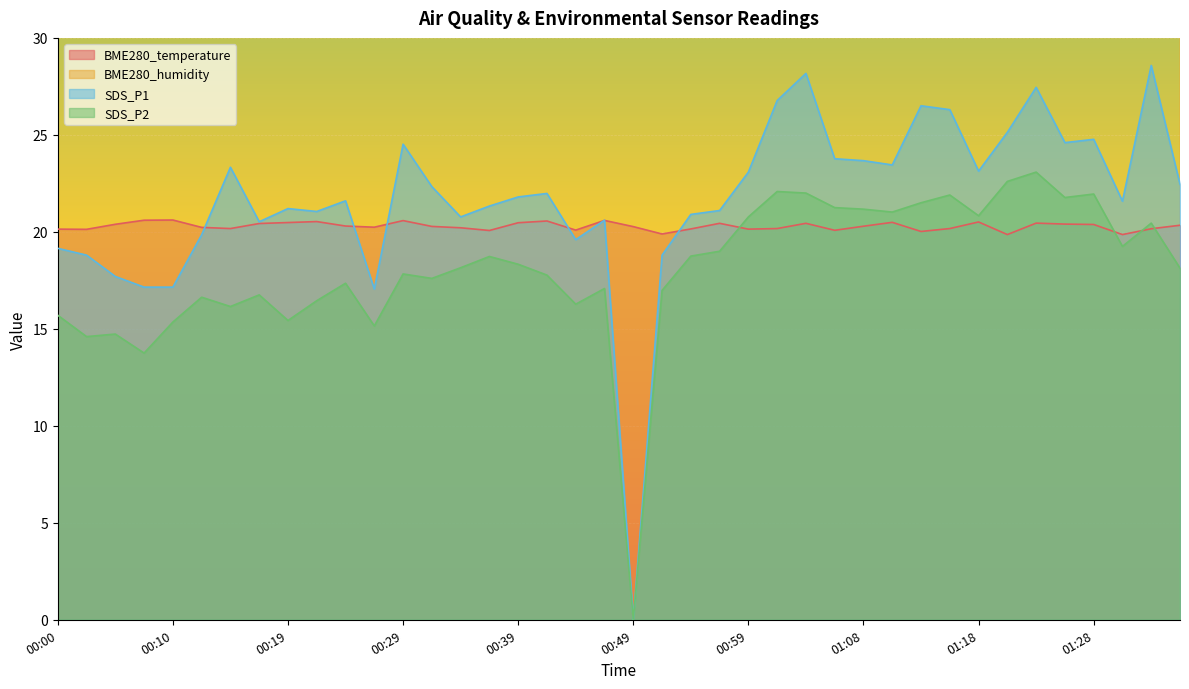

How many interior local valleys does the SDS_P2 series have?

12